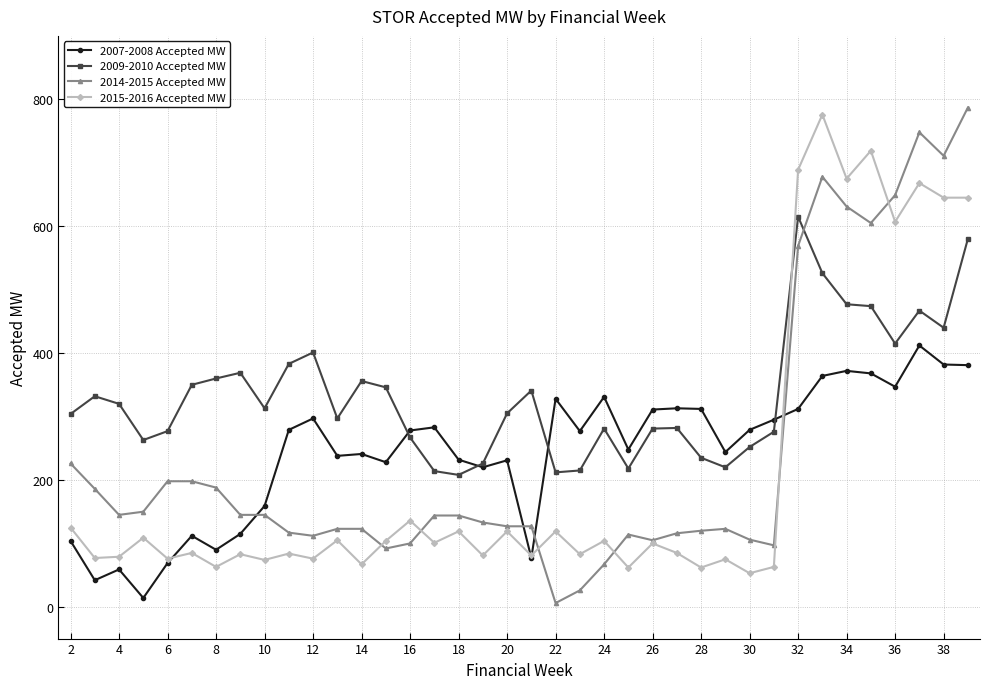

True or false: 2009-2010 Accepted MW and 2015-2016 Accepted MW cross at least once.

True